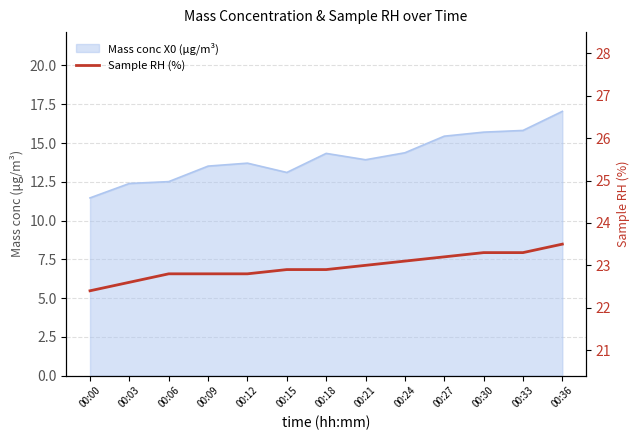

What is the ratio of the value at 00:21 to the value at 00:15?

1.0